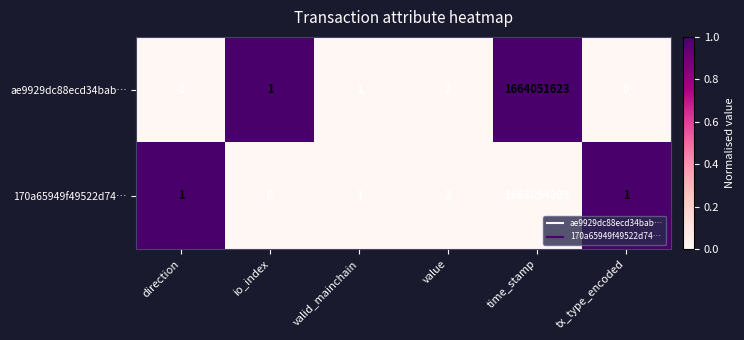

The value of ae9929dc88ecd34bab… at valid_mainchain is 1. True or false?

True